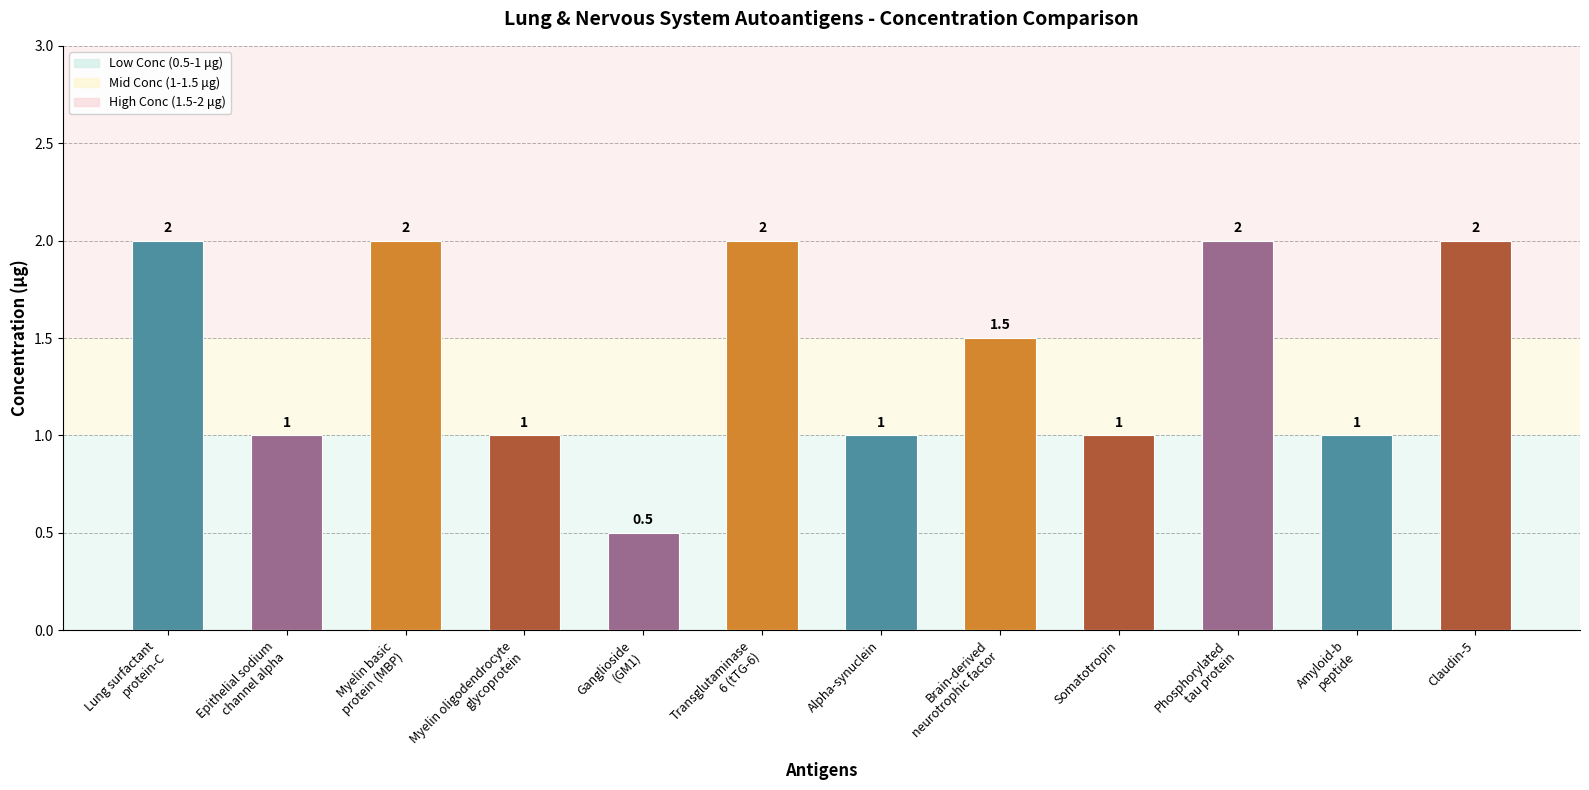

What is the label of the 8th bar from the left?

Brain-derived
neurotrophic factor